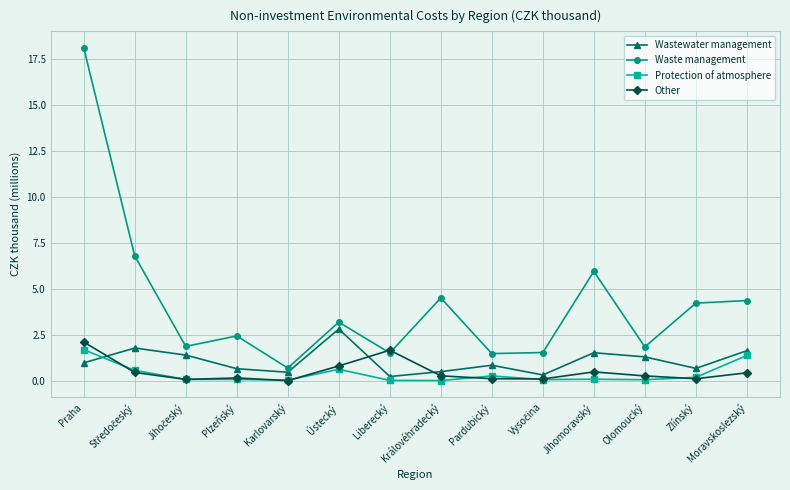

What is the label of the 10th point from the right?

Karlovarský